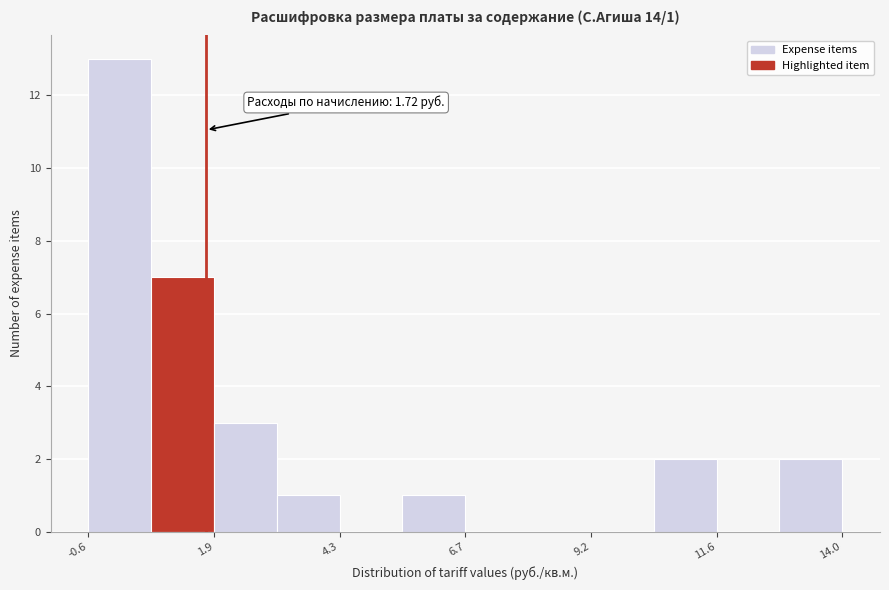

Around what value on the x-axis is the tallest bar? Give the approximate position of its centre, as read against the axis.

0.0